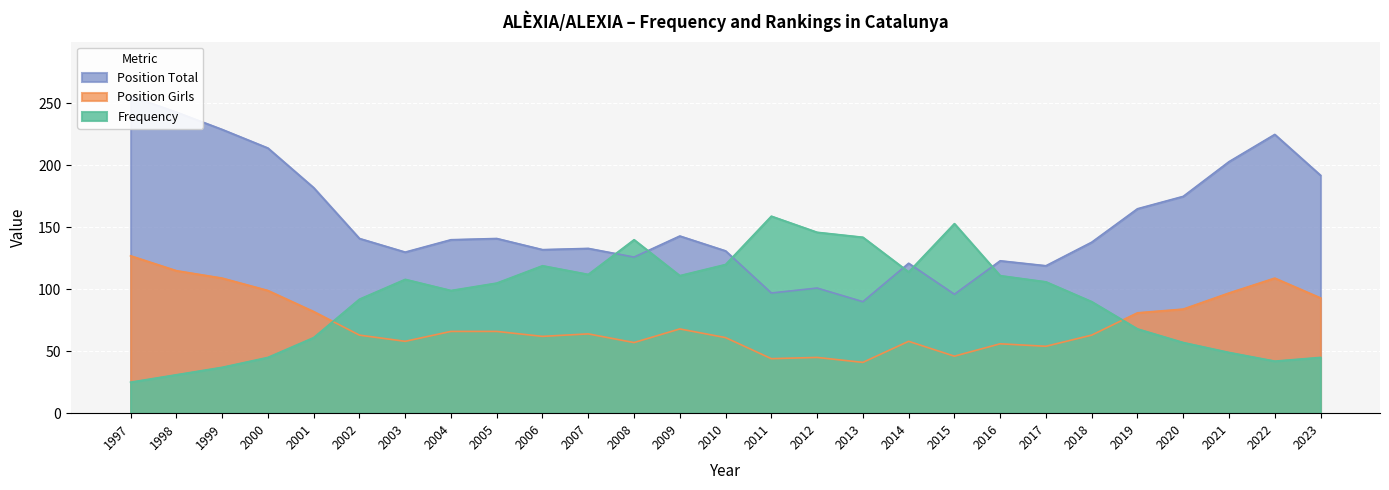

What is the difference between the maximum and second lowest values in the Position Total series?

160